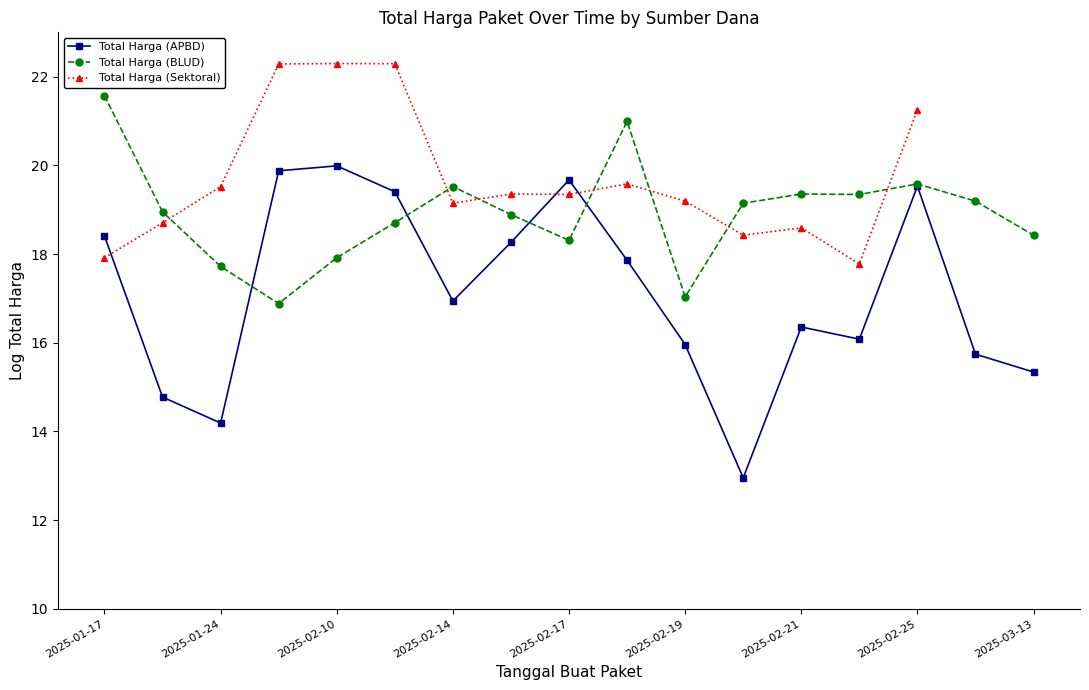

The value of Total Harga (BLUD) at 2025-02-14 is 33.2. True or false?

False